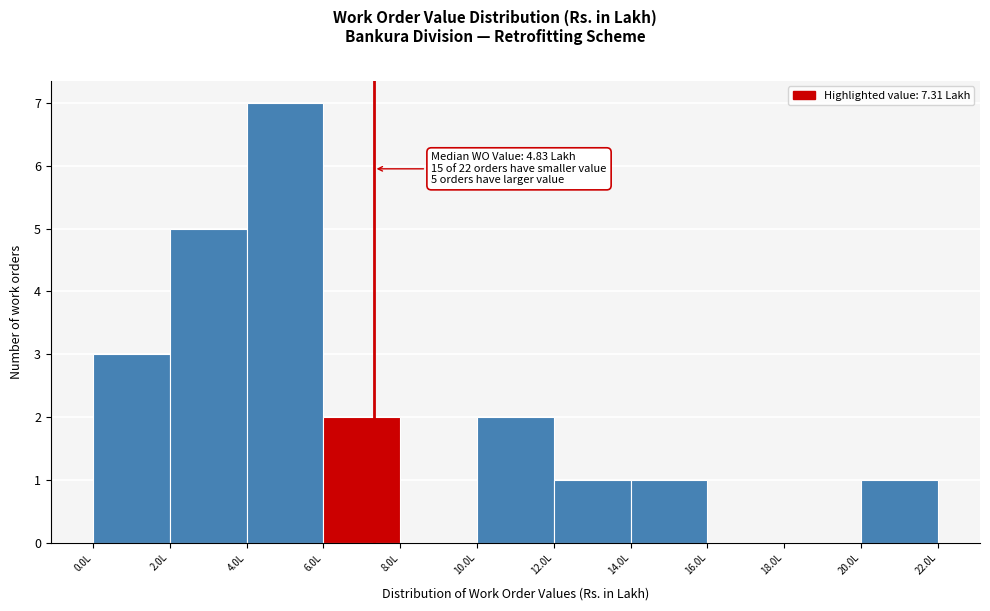

Which range on the x-axis has the tallest bar?

4 to 6